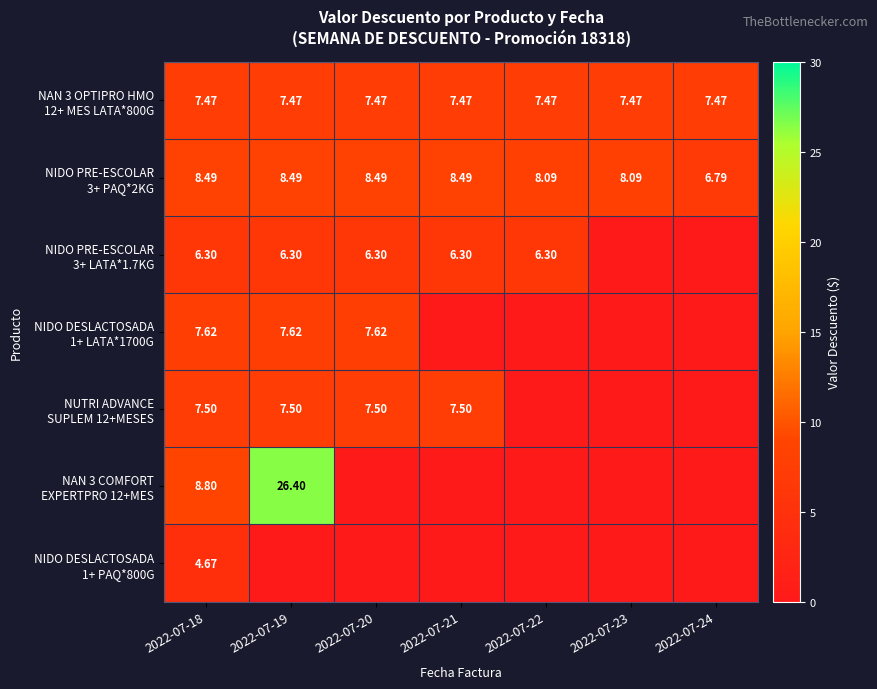

What is the maximum value shown in the chart?

26.4